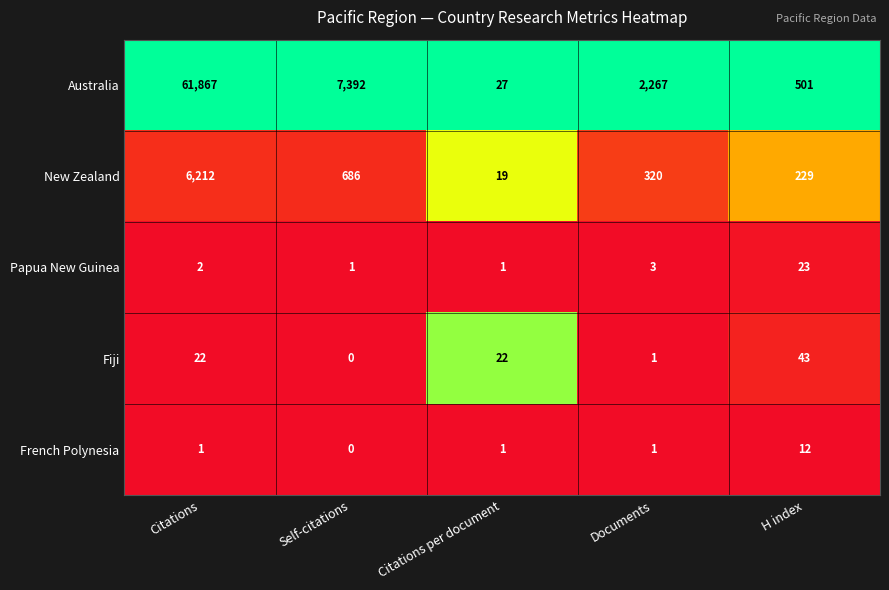

At how many categories does at least one series exceed 0?

5